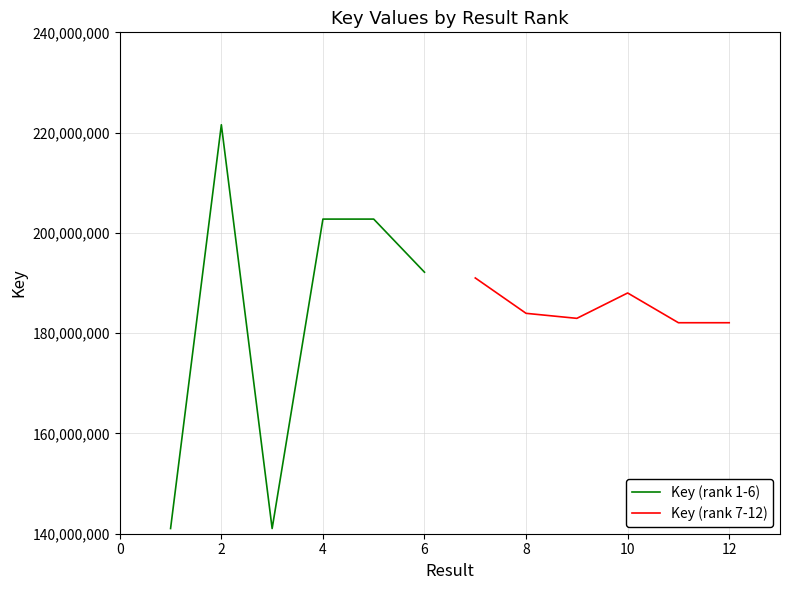

Does the chart display data point markers on the line(s)?

No